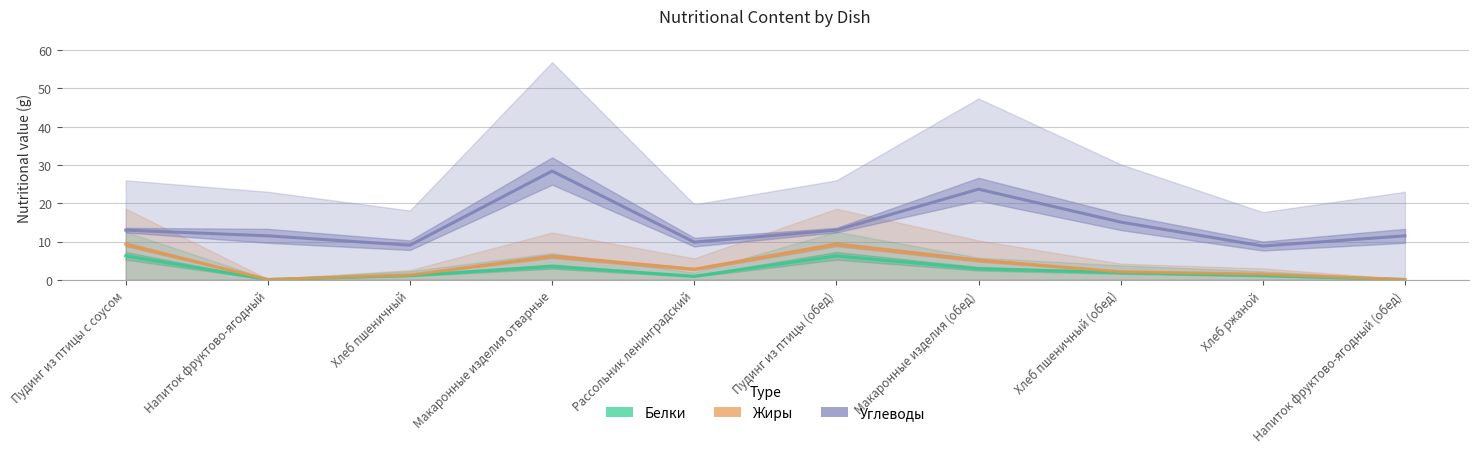

Which series has the largest range (max minus min)?

Углеводы